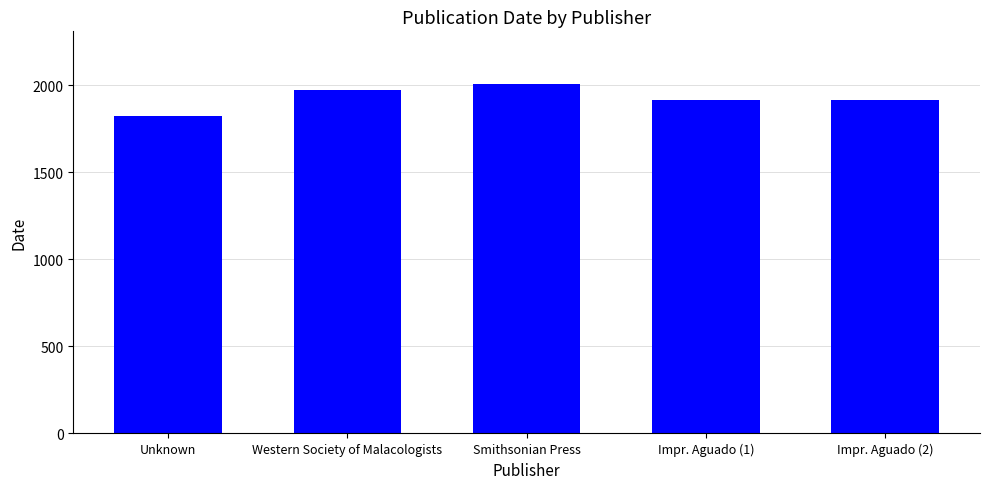

Approximately how many times larger is the value at Unknown compared to Western Society of Malacologists?

0.9